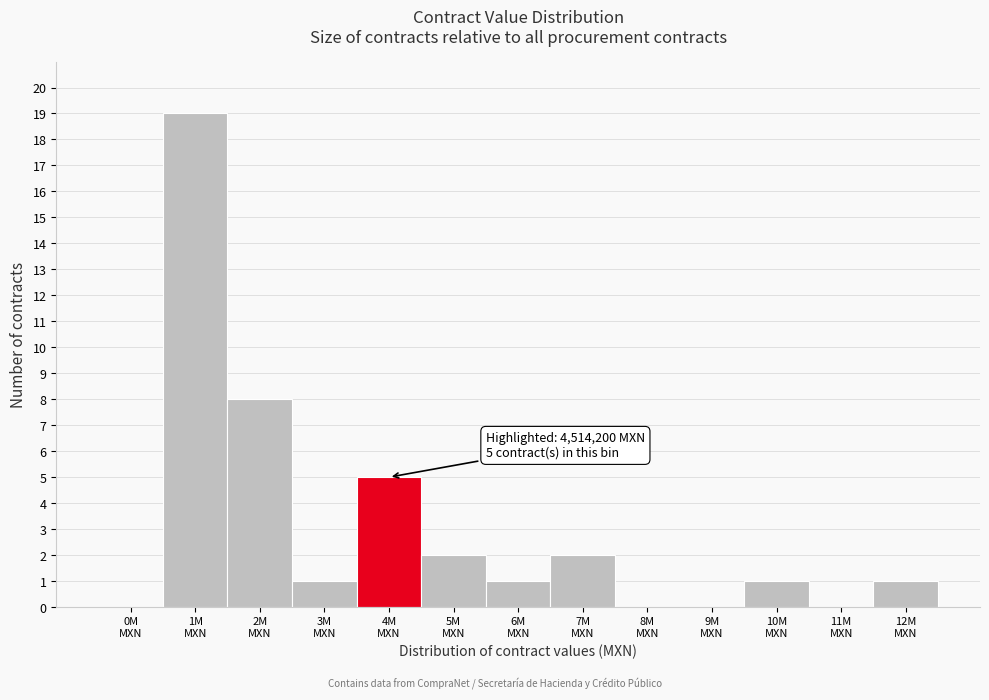

What is the greatest value displayed?

19